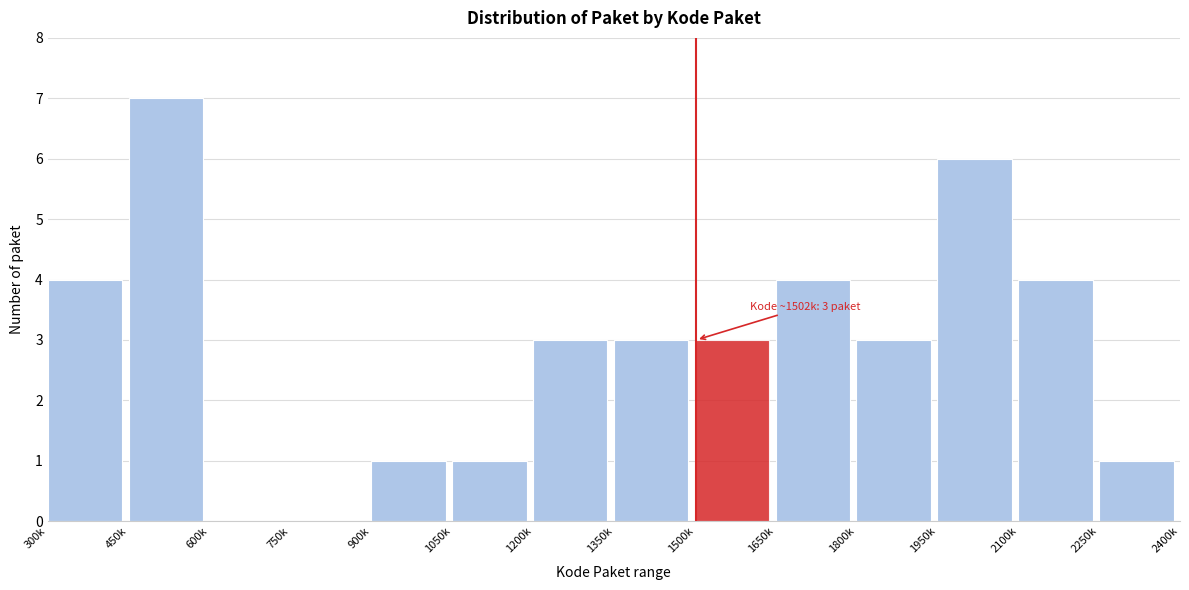

Reading left to right, extract all data points from this chart.

300k=4	450k=7	600k=0	750k=0	900k=1	1050k=1	1200k=3	1350k=3	1500k=3	1650k=4	1800k=3	1950k=6	2100k=4	2250k=1